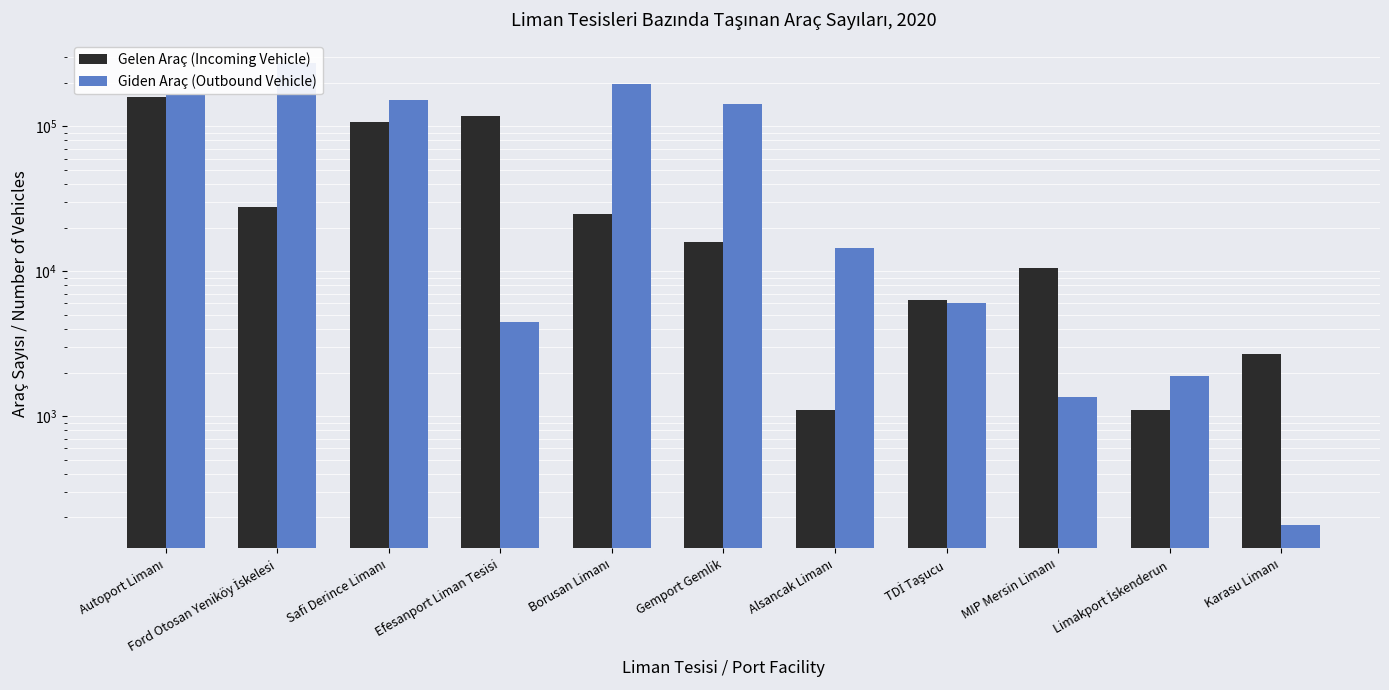

Reading left to right, transcribe all the data shown in this chart.

Gelen Araç (Incoming Vehicle): Autoport Limanı=160742	Ford Otosan Yeniköy İskelesi=27963	Safi Derince Limanı=107483	Efesanport Liman Tesisi=117223	Borusan Limanı=25051	Gemport Gemlik=16051	Alsancak Limanı=1101	TDİ Taşucu=6320	MIP Mersin Limanı=10468	Limakport İskenderun=1098	Karasu Limanı=2694
Giden Araç (Outbound Vehicle): Autoport Limanı=163732	Ford Otosan Yeniköy İskelesi=274315	Safi Derince Limanı=151063	Efesanport Liman Tesisi=4503	Borusan Limanı=196141	Gemport Gemlik=142923	Alsancak Limanı=14464	TDİ Taşucu=6061	MIP Mersin Limanı=1367	Limakport İskenderun=1880	Karasu Limanı=177